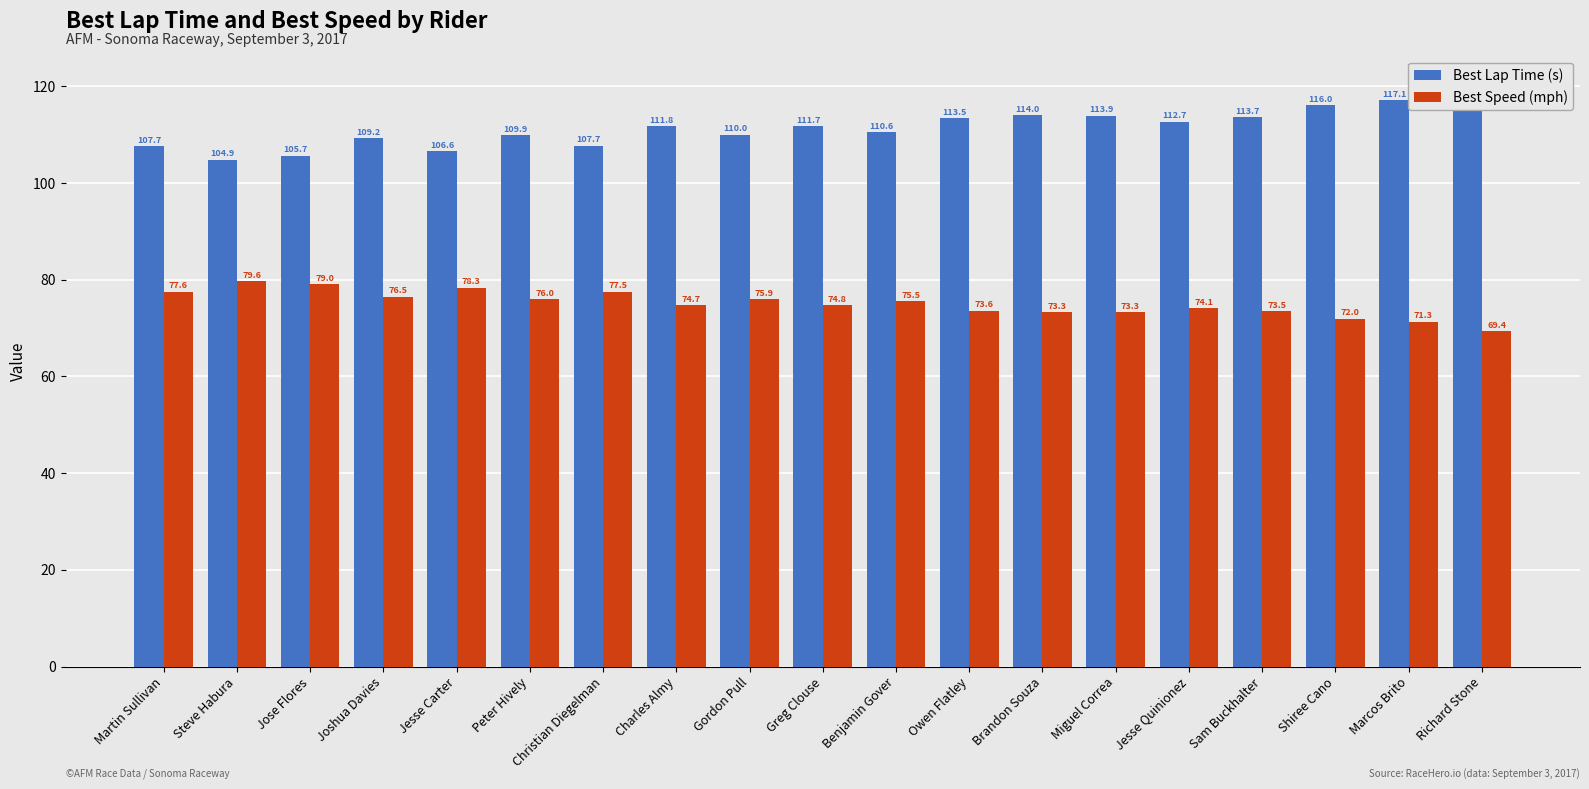

The Best Speed (mph) series shows 73.3 at Brandon Souza. True or false?

True